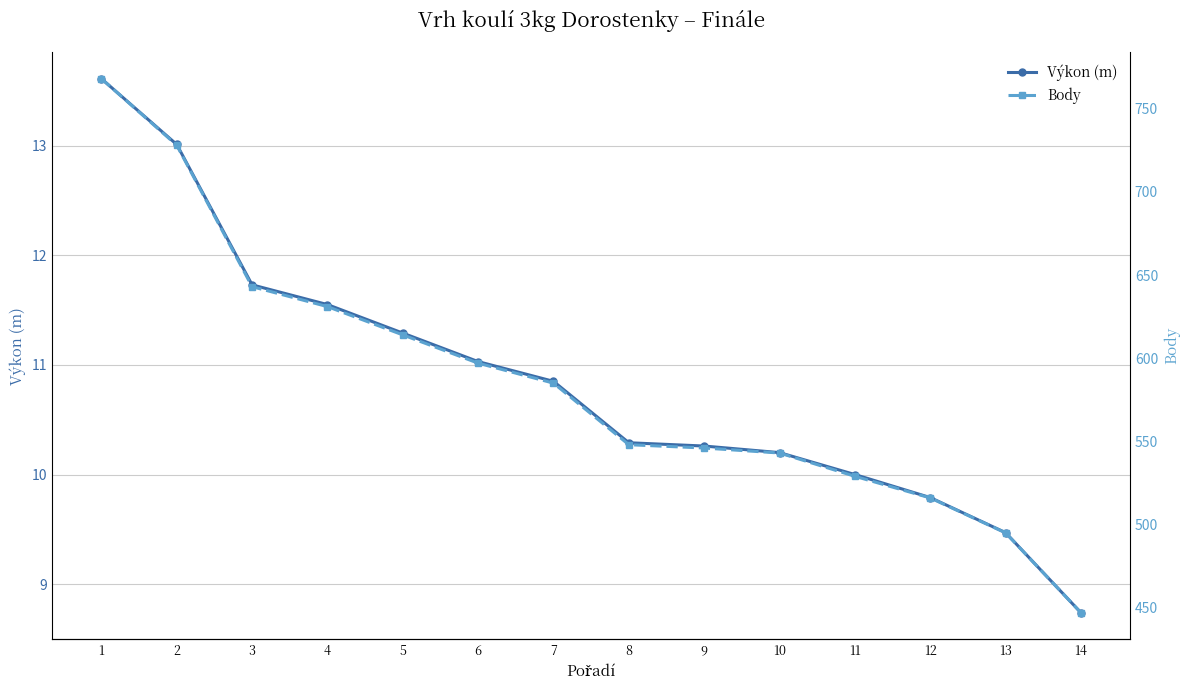

True or false: Výkon (m) and Body intersect in this chart.

False